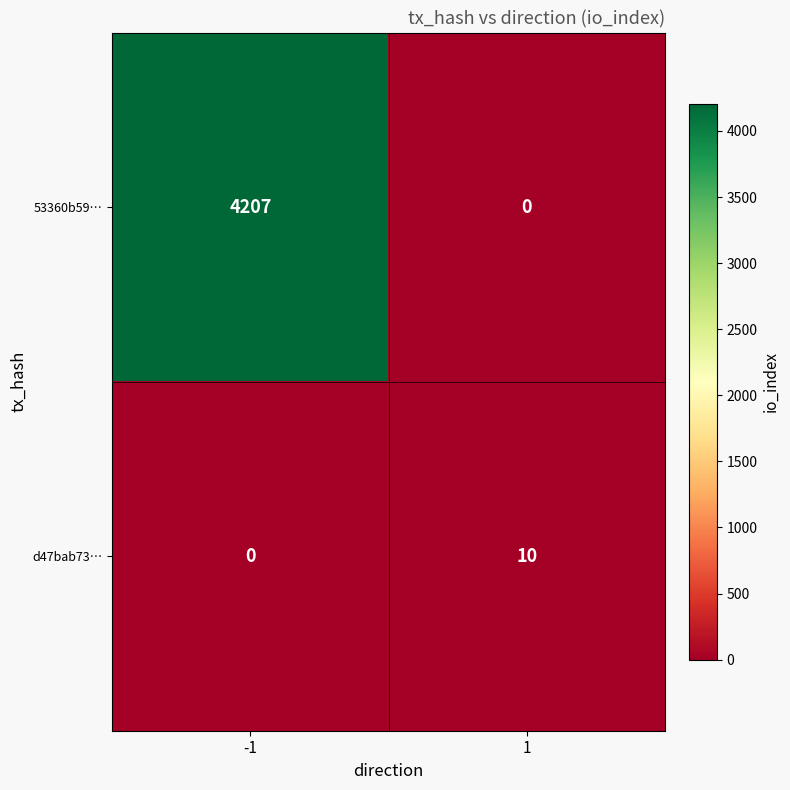

What is the difference between the 53360b59… values at -1 and 1?

4207